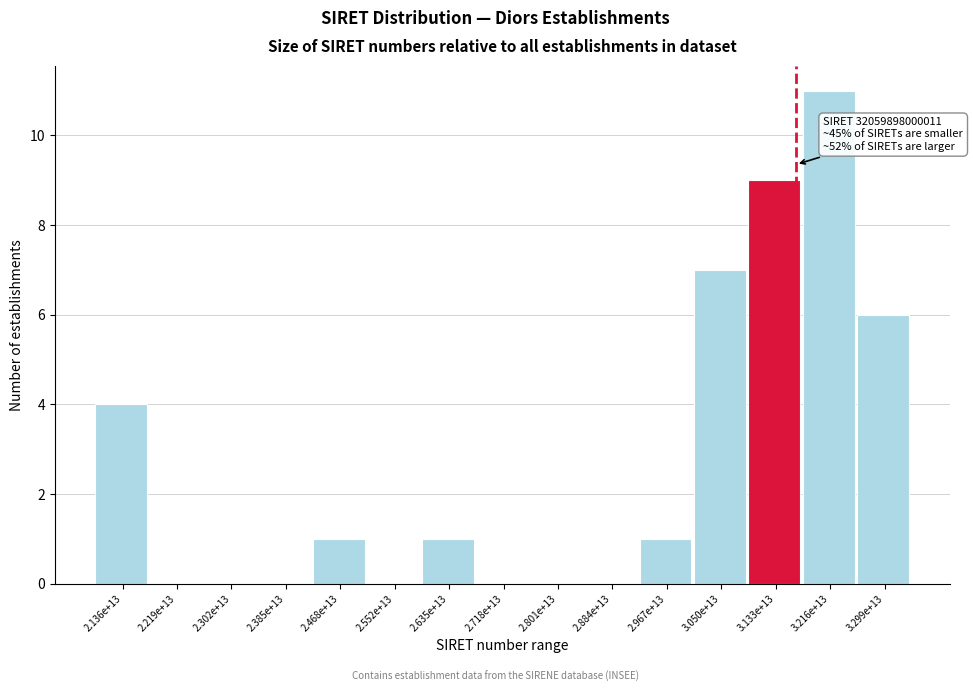

Reading left to right, transcribe all the data shown in this chart.

2.136e+13=4	2.219e+13=0	2.302e+13=0	2.385e+13=0	2.468e+13=1	2.552e+13=0	2.635e+13=1	2.718e+13=0	2.801e+13=0	2.884e+13=0	2.967e+13=1	3.050e+13=7	3.133e+13=9	3.216e+13=11	3.299e+13=6